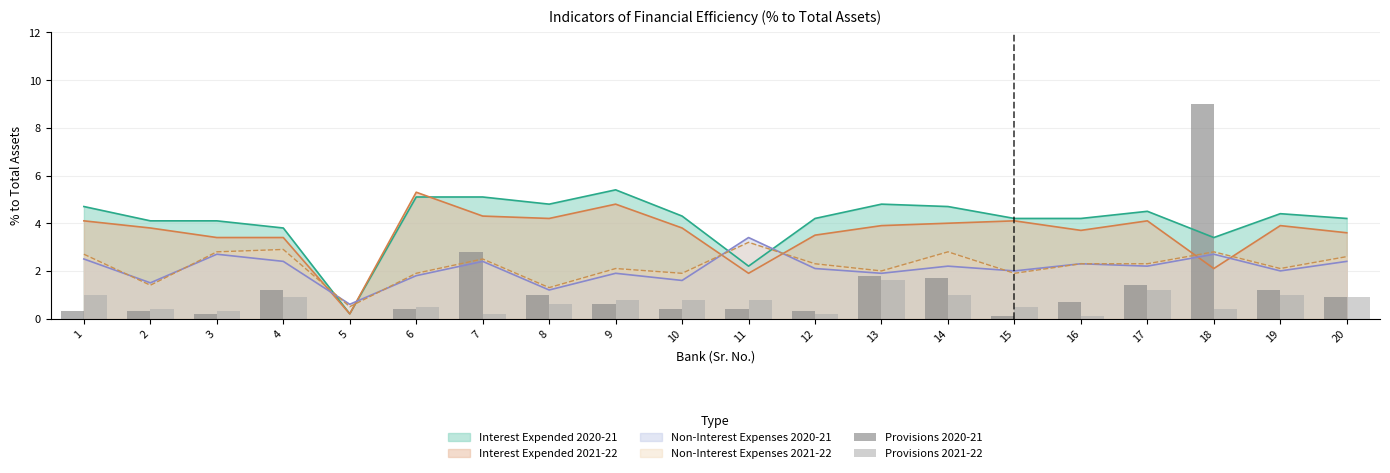

The Non-Interest Expenses 2021-22 series shows 2.8 at 3. True or false?

True